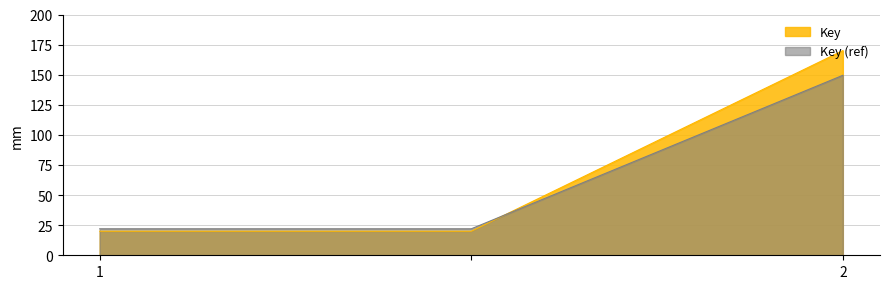

At which label is the value closest to 95?

1